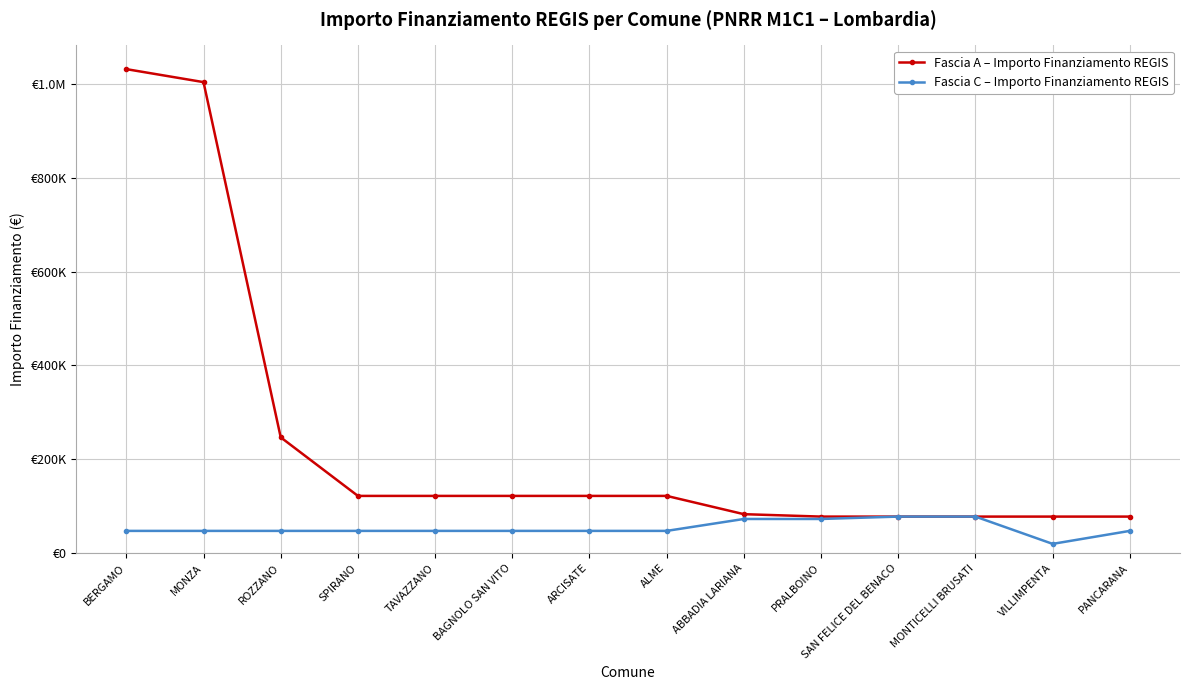

What is the difference between the highest and lowest values at ALME?

74565